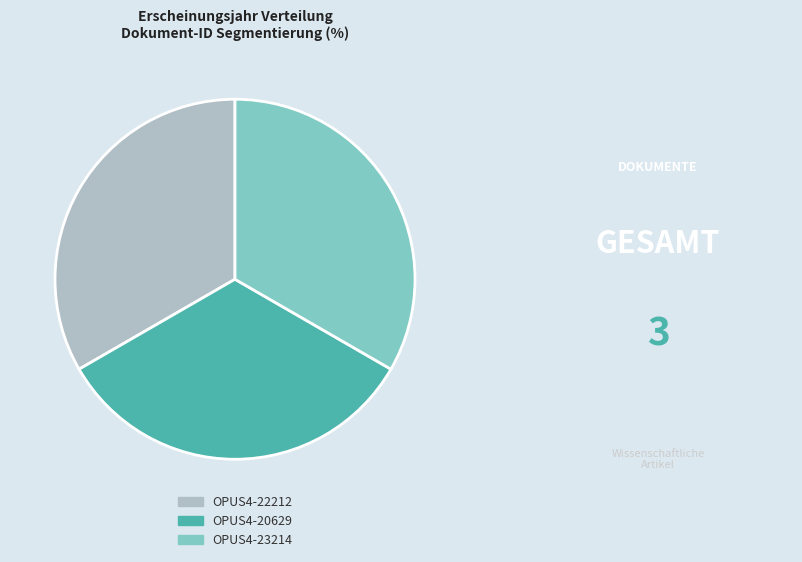

How many slices are in this pie chart?

3